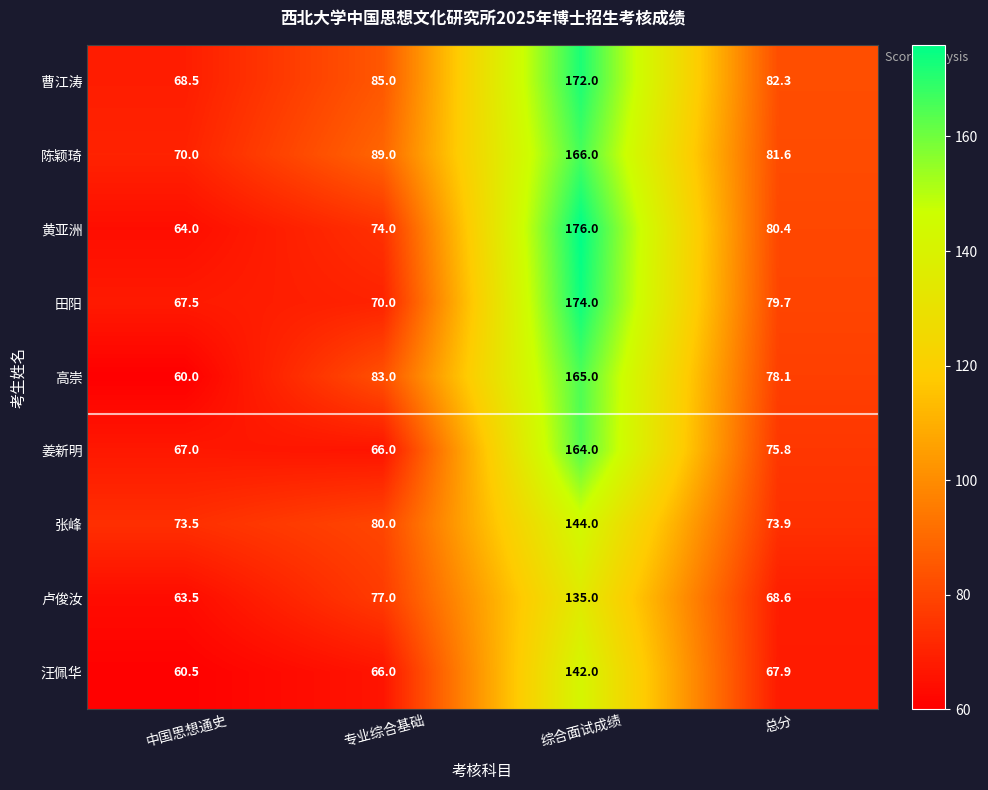

What is the total value across all series at 总分?

688.3